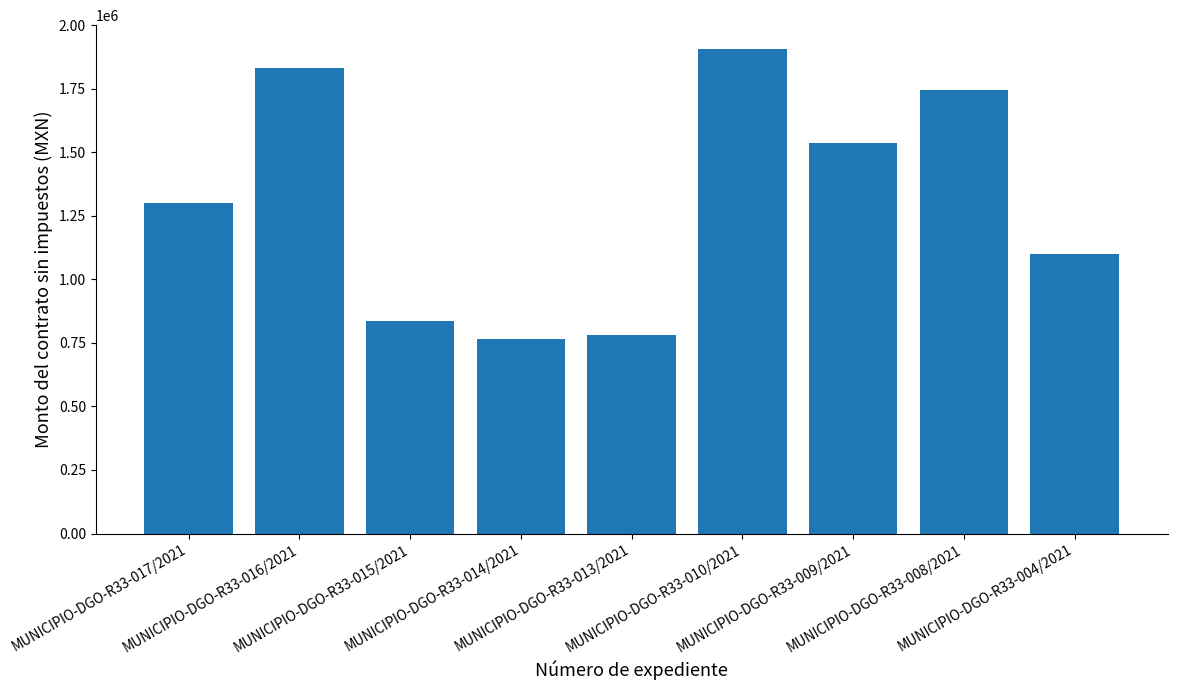

Which category has the lowest value across all series?

MUNICIPIO-DGO-R33-014/2021